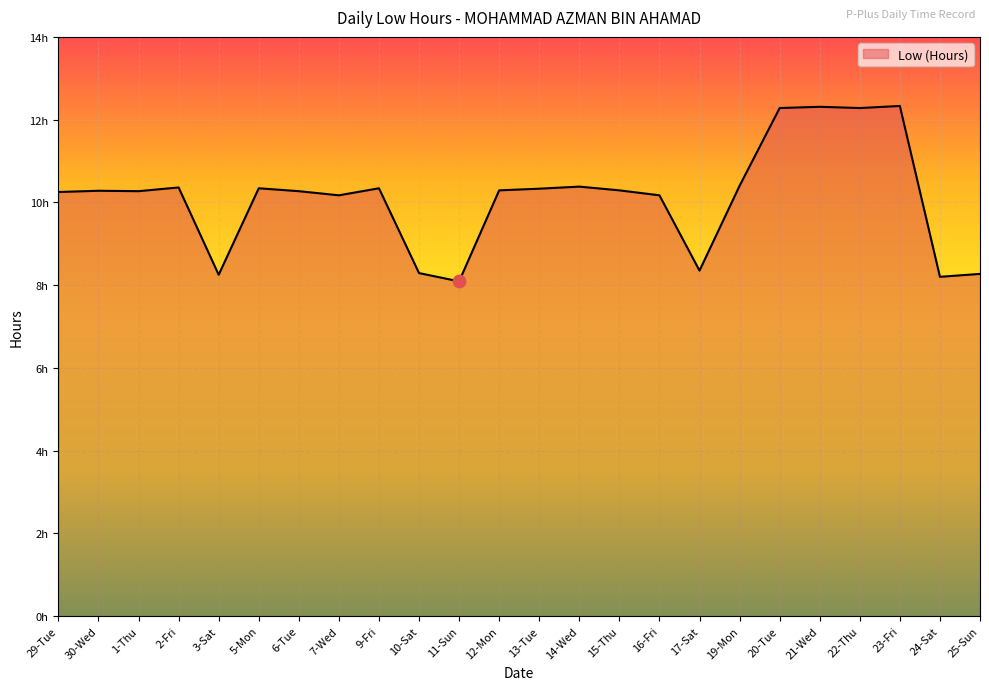

What is the ratio of the value at 19-Mon to the value at 24-Sat?

1.3